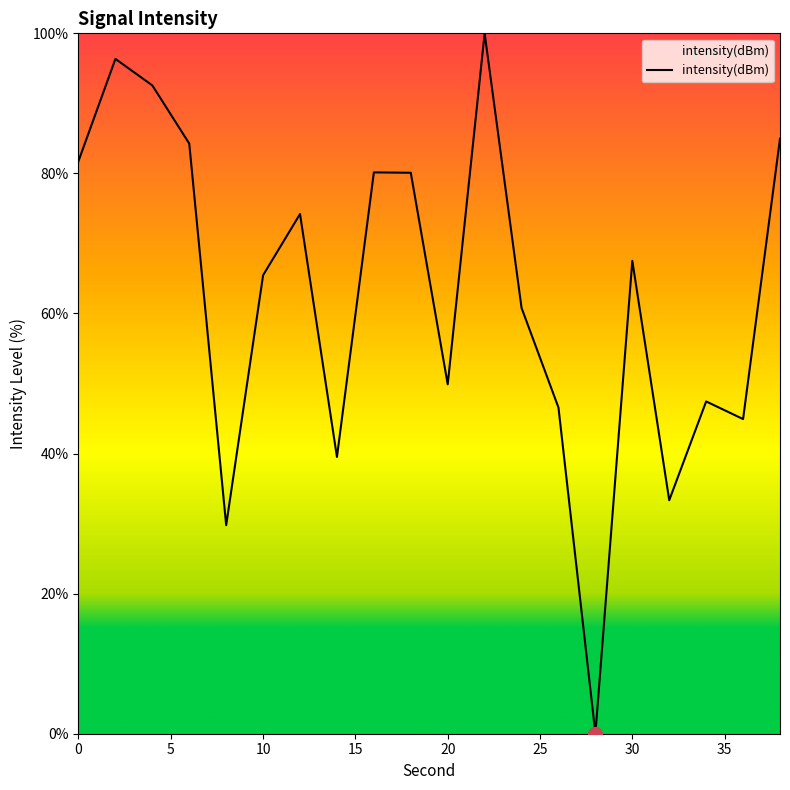

What is the greatest value displayed?

100.0